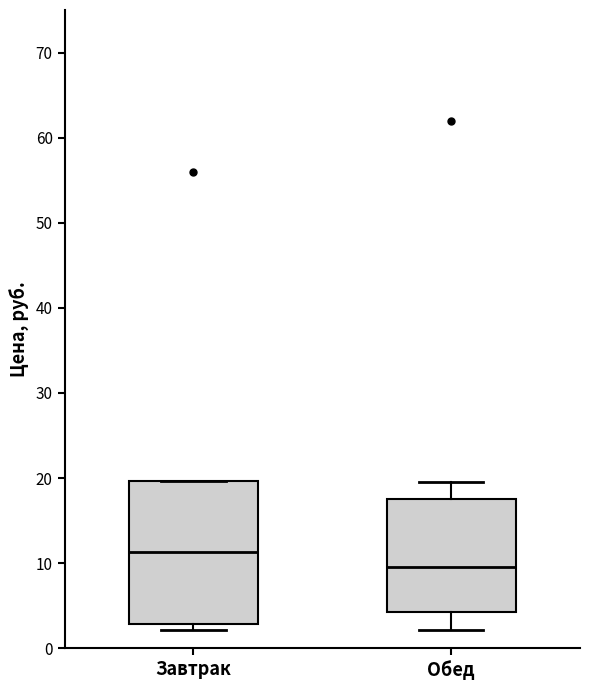

Reading left to right, read every box against the y-axis: the position of its median line, the range the box covers, and the ends of its whiskers. The values are not printed on the chart, so give them approximately, as read against the axis.

Завтрак: median 11, box 3 to 20, whiskers 2 to 20
Обед: median 10, box 4 to 18, whiskers 2 to 20